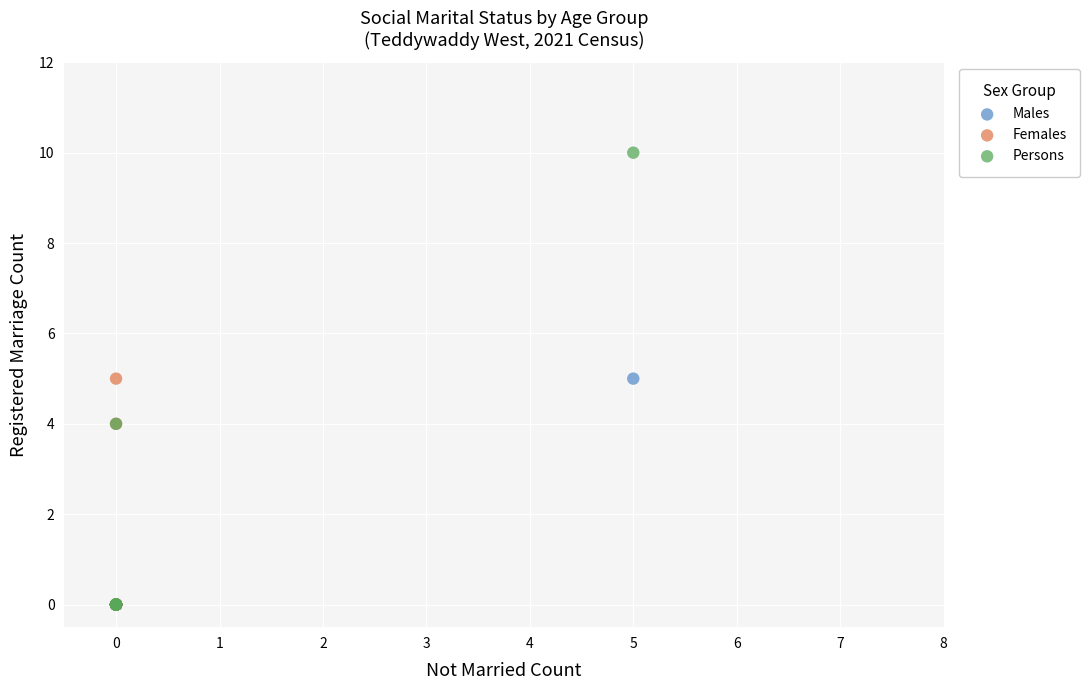

Which series has the widest spread of Y values?

Persons